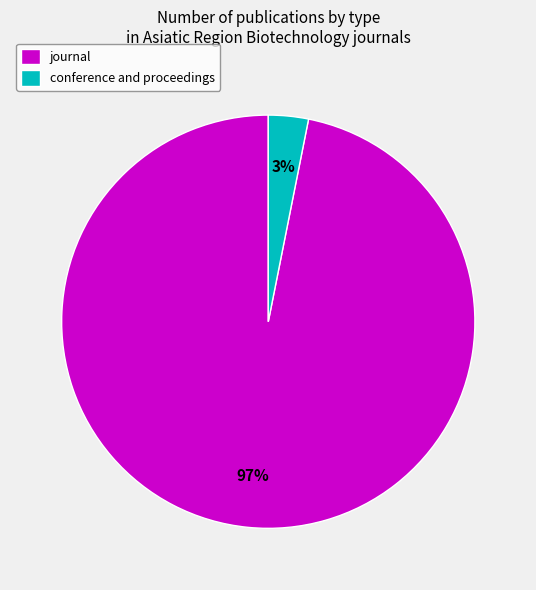

To the nearest percent, what is the average slice percentage?

50%